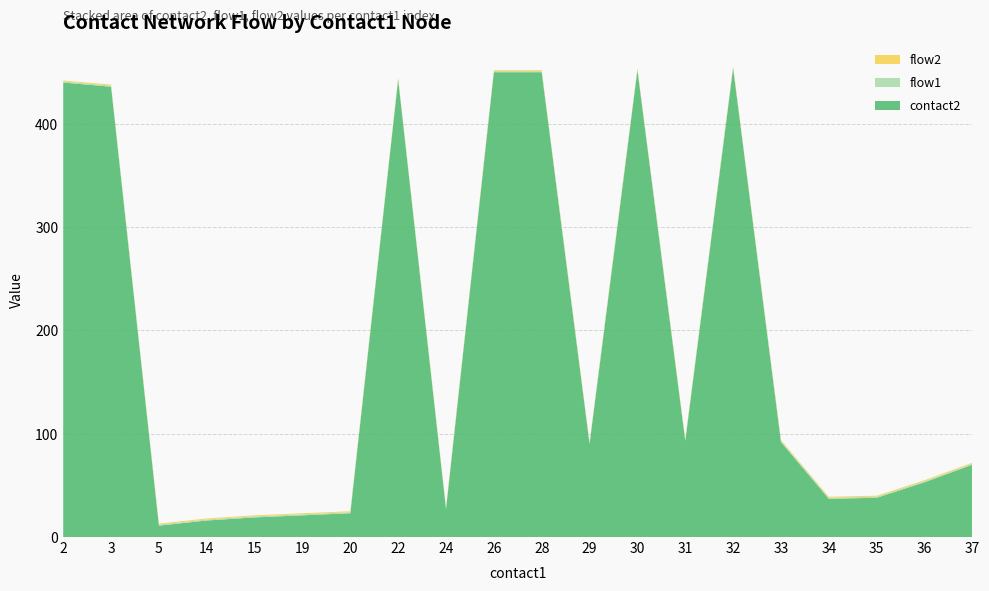

Reading right to left, transcribe all the data shown in this chart.

contact2: 70	53	38	37	92	454	93	452	90	450	450	27	443	23	21	19	16	11	436	440
flow1: 1	1	1	1	1	1	1	1	1	1	1	1	1	1	1	1	1	1	1	1
flow2: 1	1	1	1	1	1	1	1	1	1	1	1	1	1	1	1	1	1	1	1